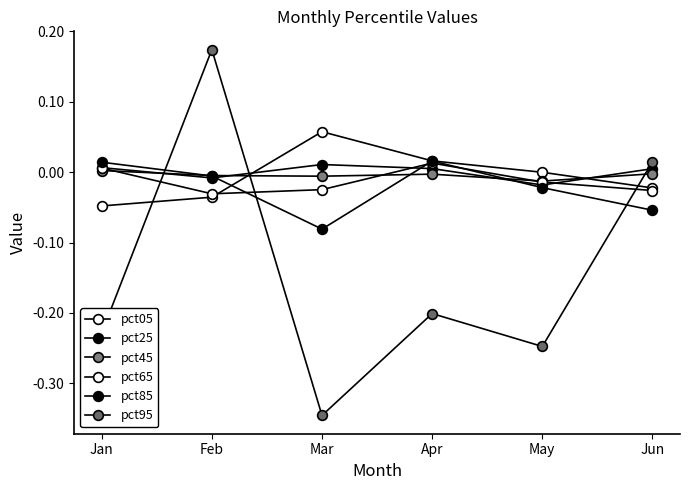

After their last crossing, which series has the higher values: pct05 or pct65?

pct05